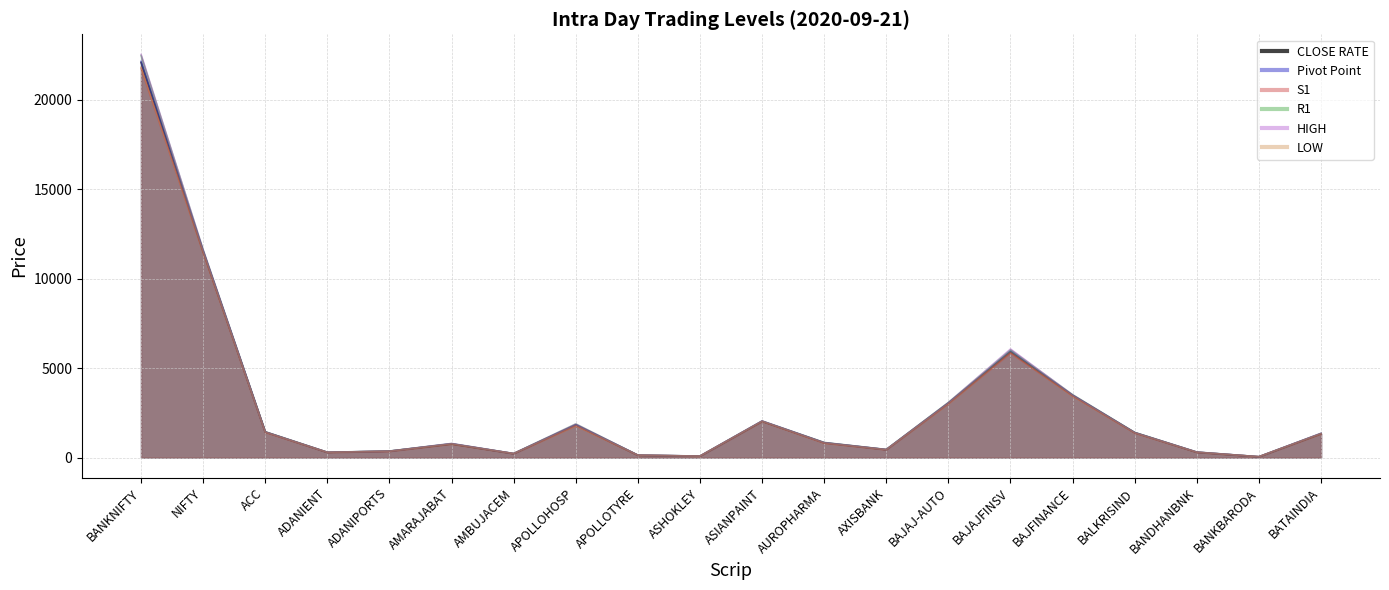

At which label does Pivot Point reach its peak?

BANKNIFTY